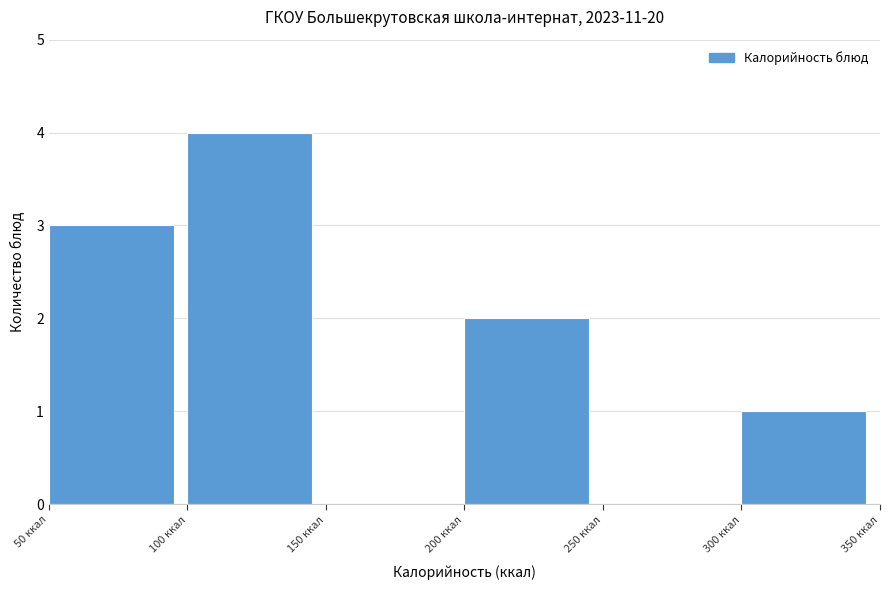

Over which range of the x-axis is the bar tallest?

100 to 150